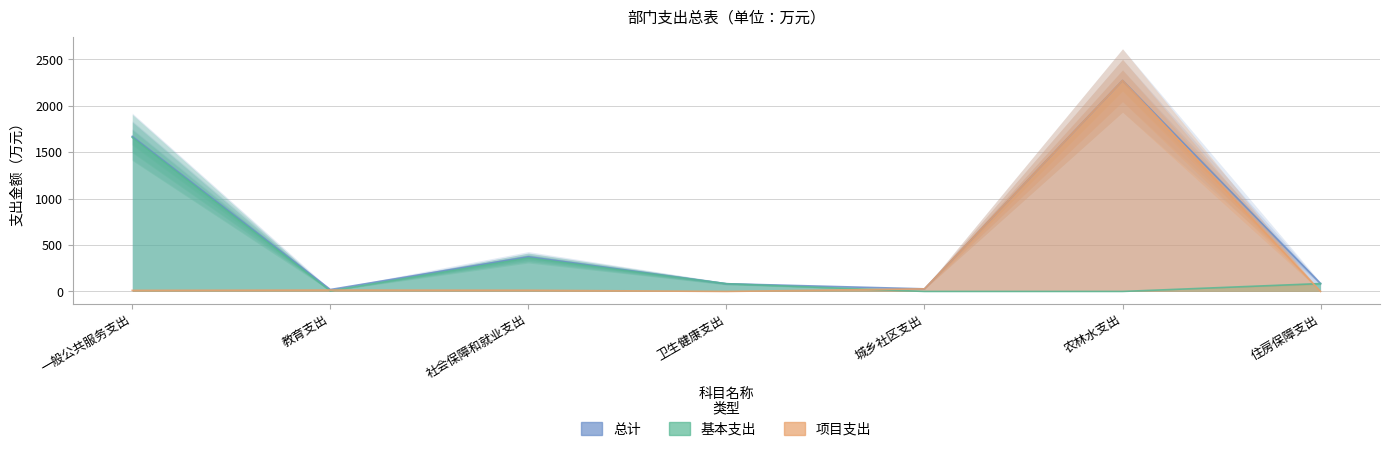

What is the maximum value for 总计?

2272.6